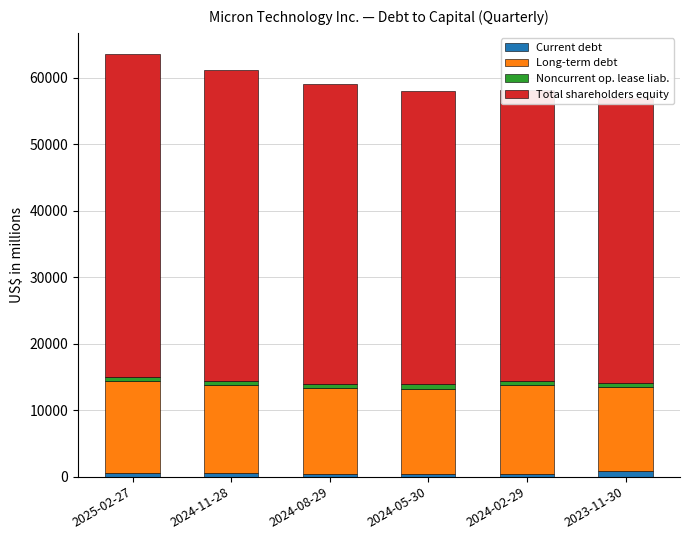

Reading left to right, what are all the values shown in this chart?

Current debt: 504	533	431	398	344	908
Long-term debt: 13851	13252	12966	12860	13378	12597
Noncurrent op. lease liab.: 599	588	610	609	593	601
Total shareholders equity: 48633	46797	45131	44225	43870	42885